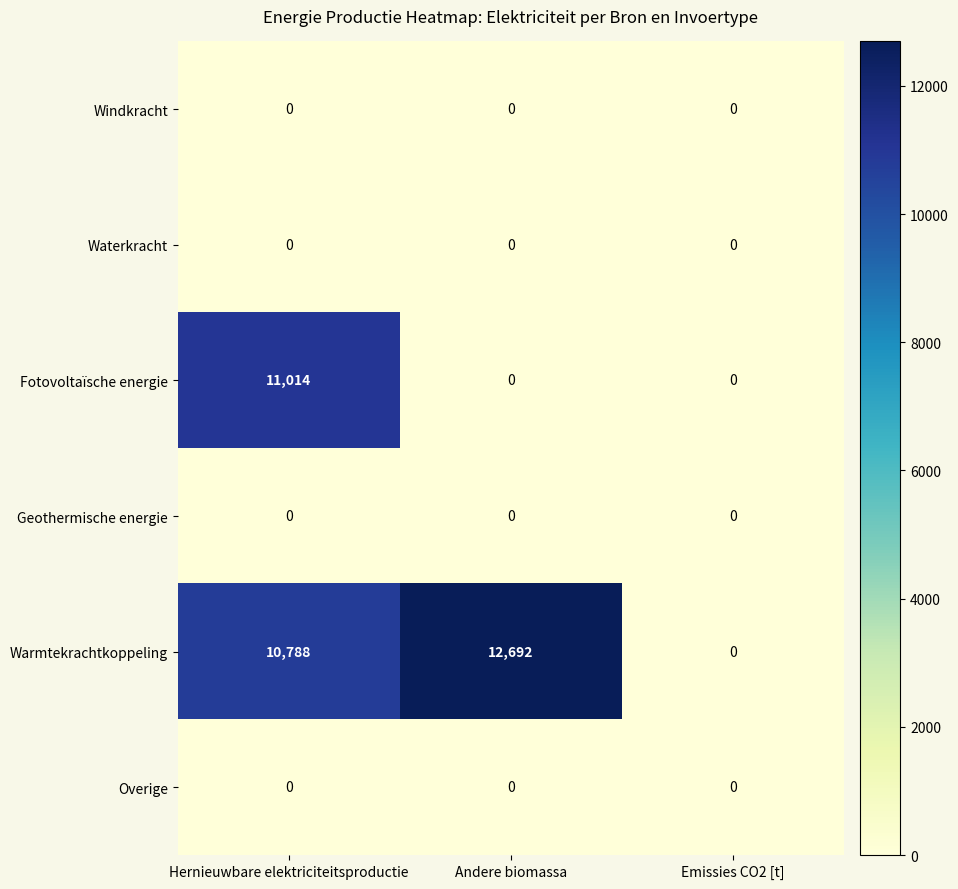

What is the difference between the highest and lowest values at Hernieuwbare elektriciteitsproductie?

11014